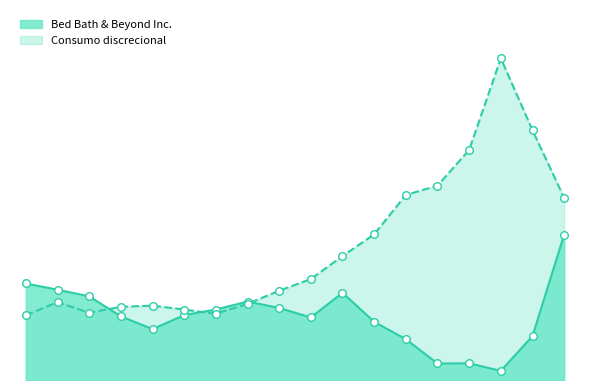

Which series contains the highest Y value?

Consumo discrecional